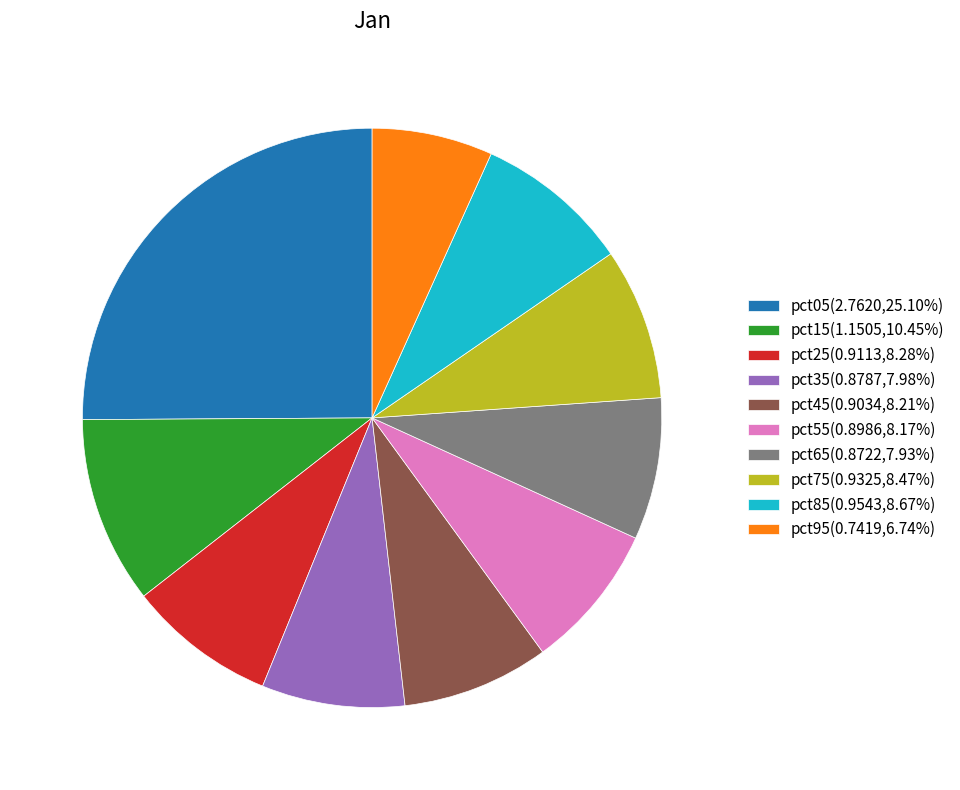

How many segments does this pie chart have?

10